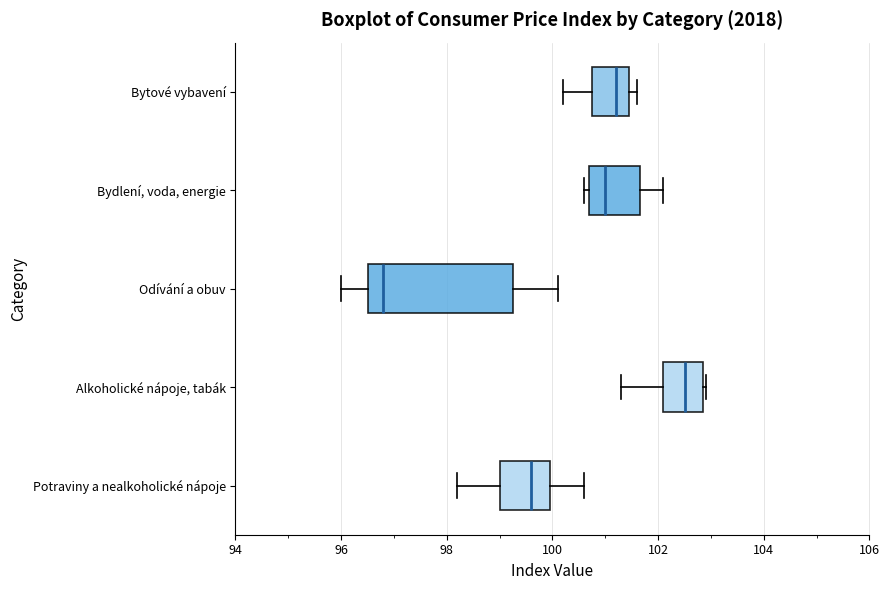

Reading bottom to top, read every box against the x-axis: the position of its median line, the range the box covers, and the ends of its whiskers. The values are not printed on the chart, so give them approximately, as read against the axis.

Potraviny a nealkoholické nápoje: median 99.6, box 99.0 to 100.0, whiskers 98.2 to 100.6
Alkoholické nápoje, tabák: median 102.6, box 102.2 to 102.8, whiskers 101.4 to 103.0
Odívání a obuv: median 96.8, box 96.6 to 99.2, whiskers 96.0 to 100.2
Bydlení, voda, energie: median 101.0, box 100.8 to 101.6, whiskers 100.6 to 102.2
Bytové vybavení: median 101.2, box 100.8 to 101.4, whiskers 100.2 to 101.6